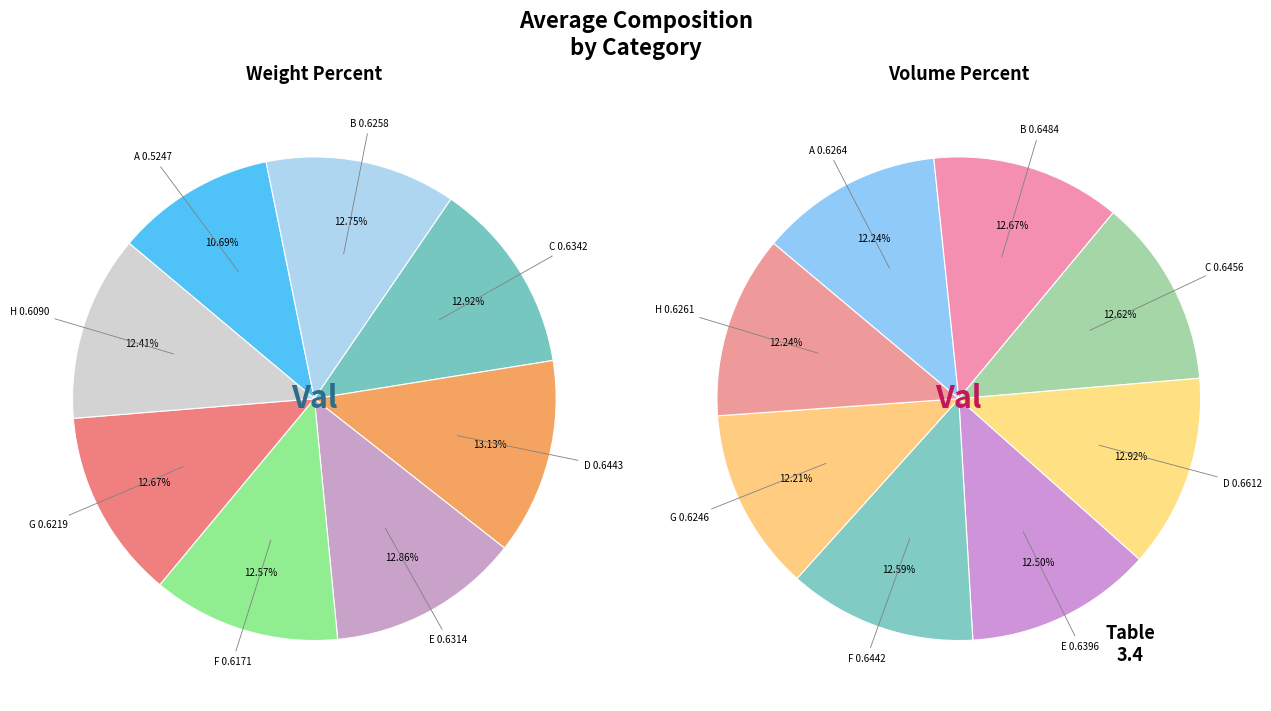

How many segments does this pie chart have?

8